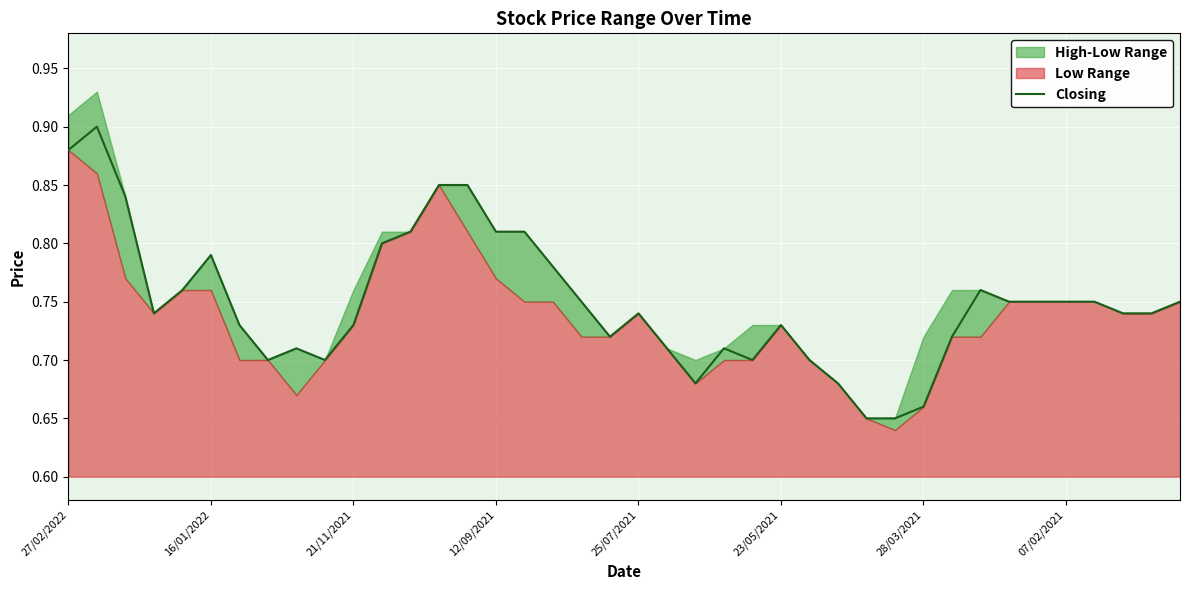

What is the maximum value shown in the chart?

0.9